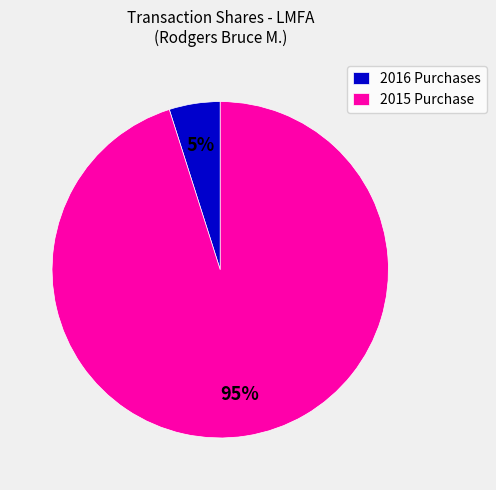

True or false: 2016 Purchases accounts for 5% of the total.

True